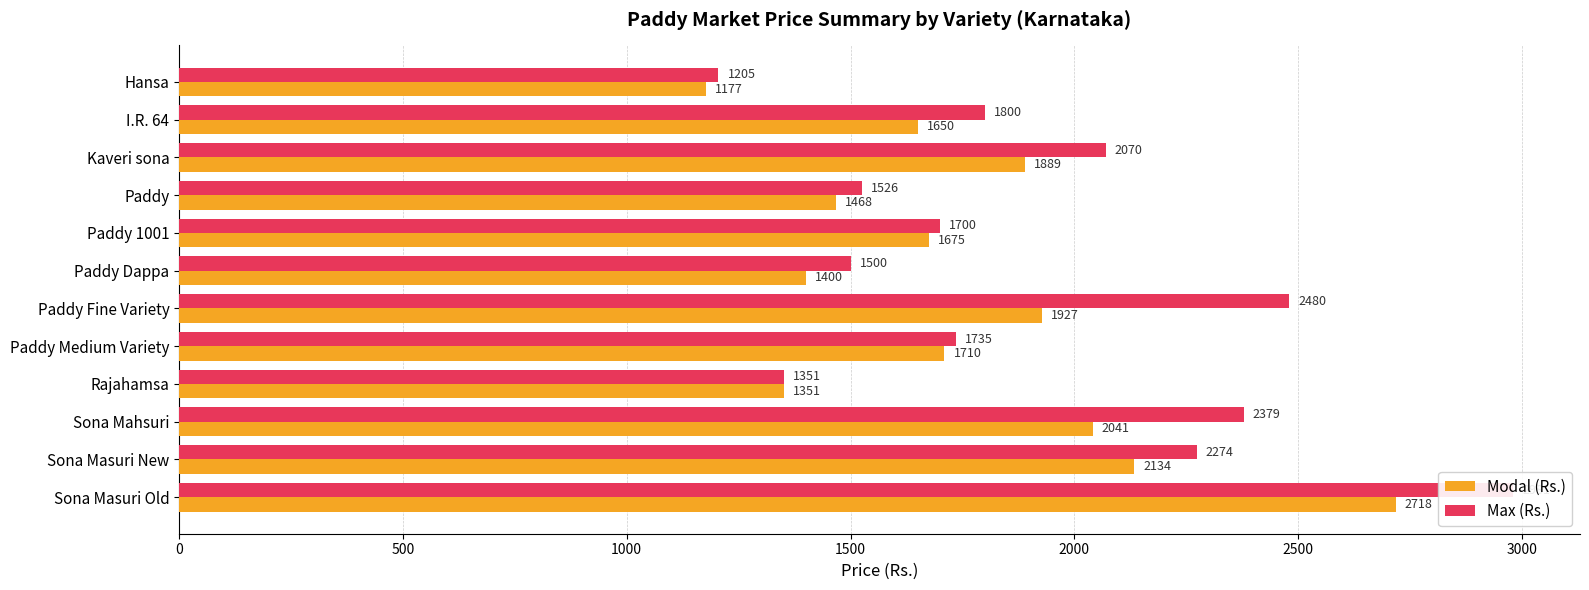

How many groups of bars are there?

12